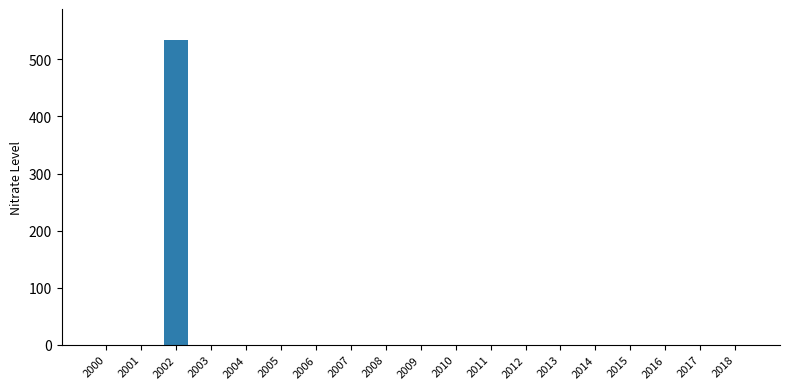

Reading left to right, extract all data points from this chart.

0	0	534	0	0	0	0	0	0	0	0	0	0	0	0	0	0	0	0